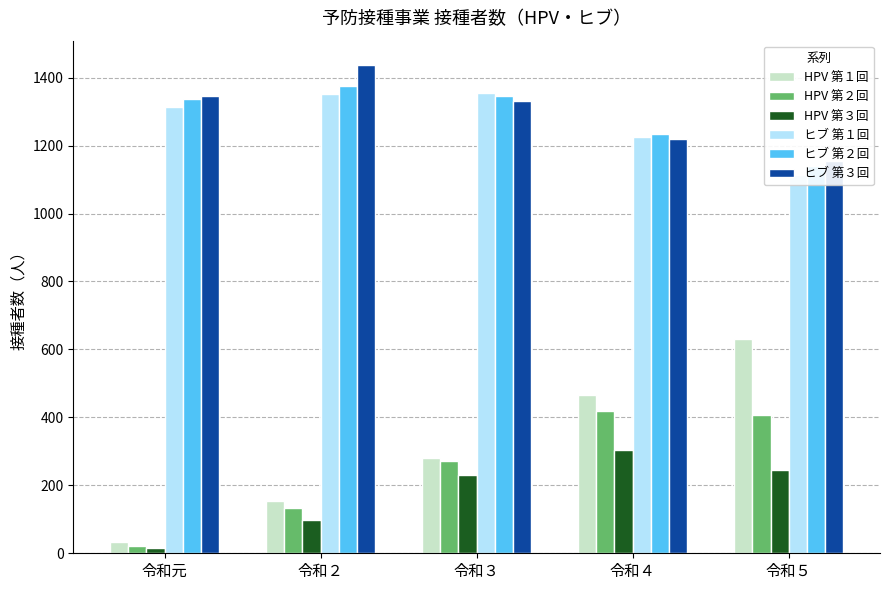

What is the sum of all ヒブ 第３回 values?

6489